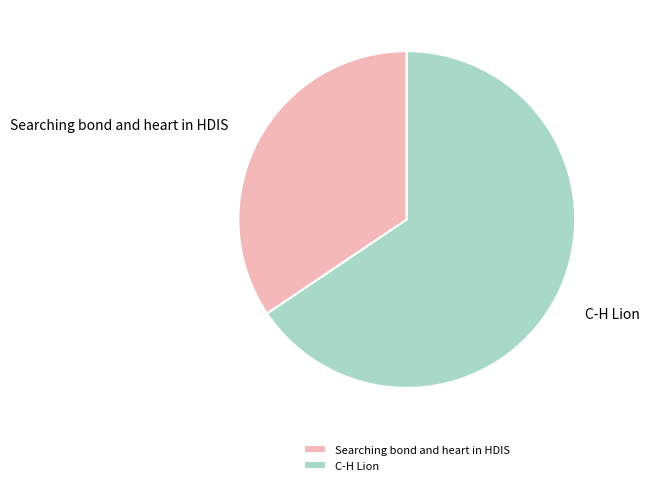

Is it true that C-H Lion is 78% of the pie?

False